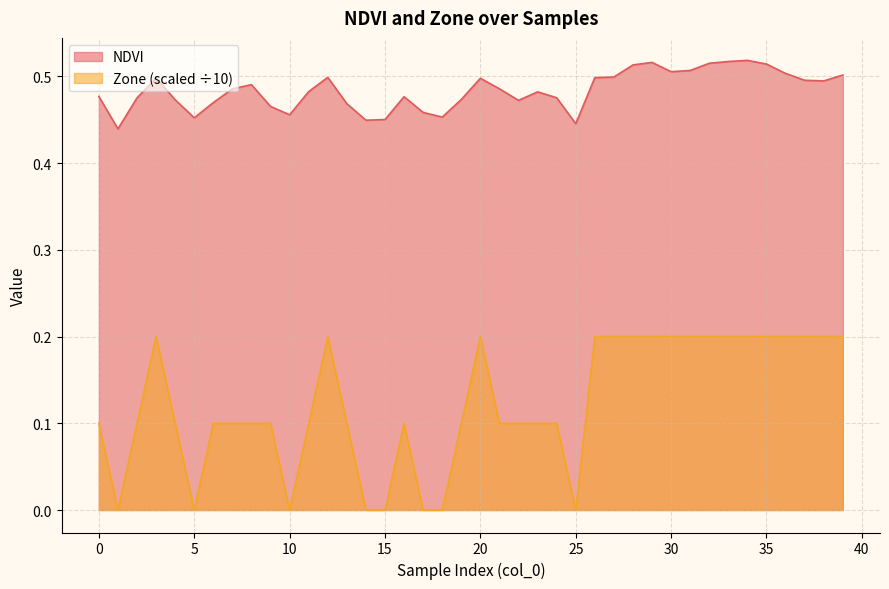

Reading left to right, transcribe all the data shown in this chart.

NDVI: 0.5	0.4	0.5	0.5	0.5	0.5	0.5	0.5	0.5	0.5	0.5	0.5	0.5	0.5	0.4	0.5	0.5	0.5	0.5	0.5	0.5	0.5	0.5	0.5	0.5	0.4	0.5	0.5	0.5	0.5	0.5	0.5	0.5	0.5	0.5	0.5	0.5	0.5	0.5	0.5
Zone: 0.1	0.0	0.1	0.2	0.1	0.0	0.1	0.1	0.1	0.1	0.0	0.1	0.2	0.1	0.0	0.0	0.1	0.0	0.0	0.1	0.2	0.1	0.1	0.1	0.1	0.0	0.2	0.2	0.2	0.2	0.2	0.2	0.2	0.2	0.2	0.2	0.2	0.2	0.2	0.2